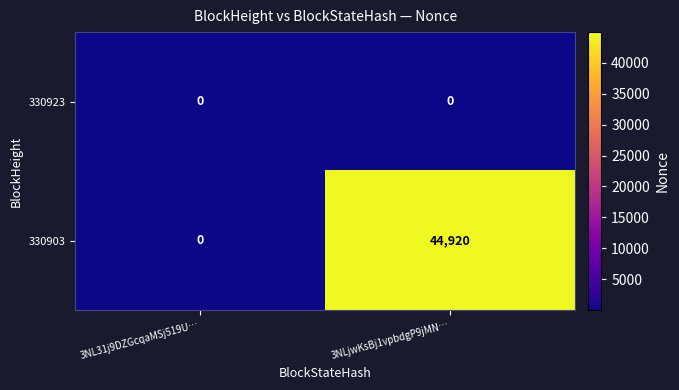

What is the total value across all series at 3NL31j9DZGcqaMSj519U…?

0